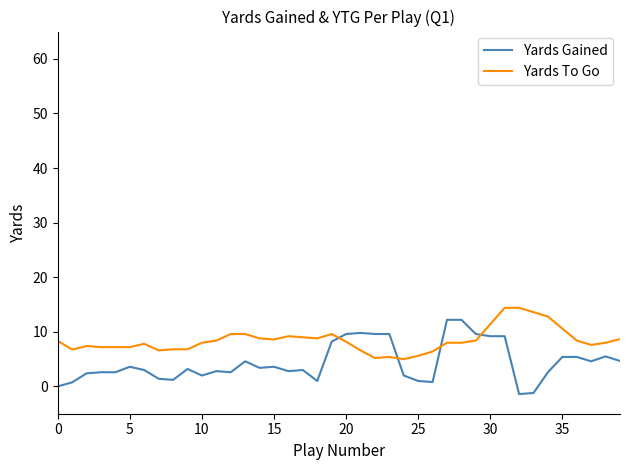

What is the difference between the maximum and minimum values in the Yards To Go series?

9.4